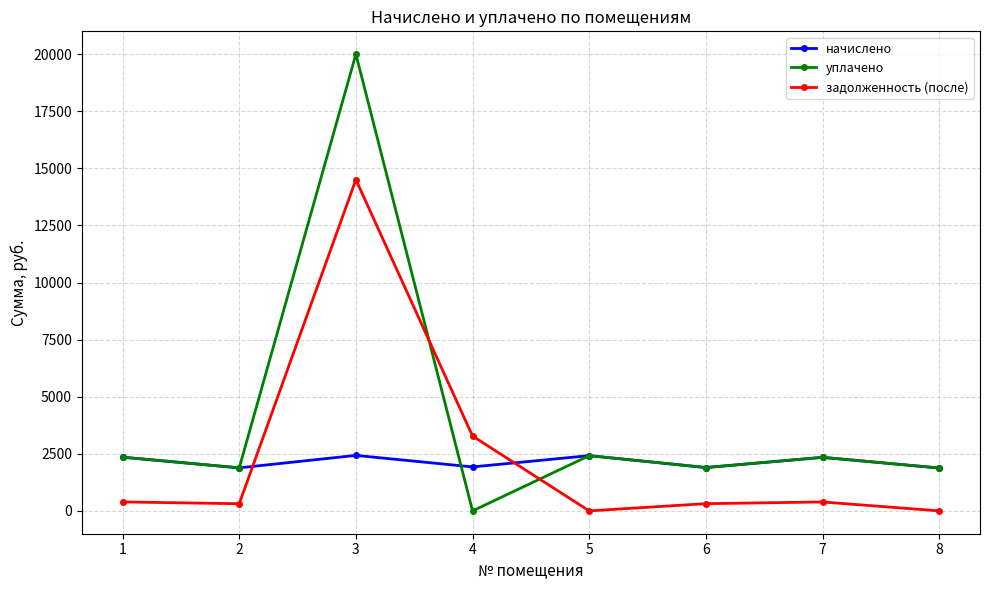

The value of начислено at 3 is 1246.2. True or false?

False